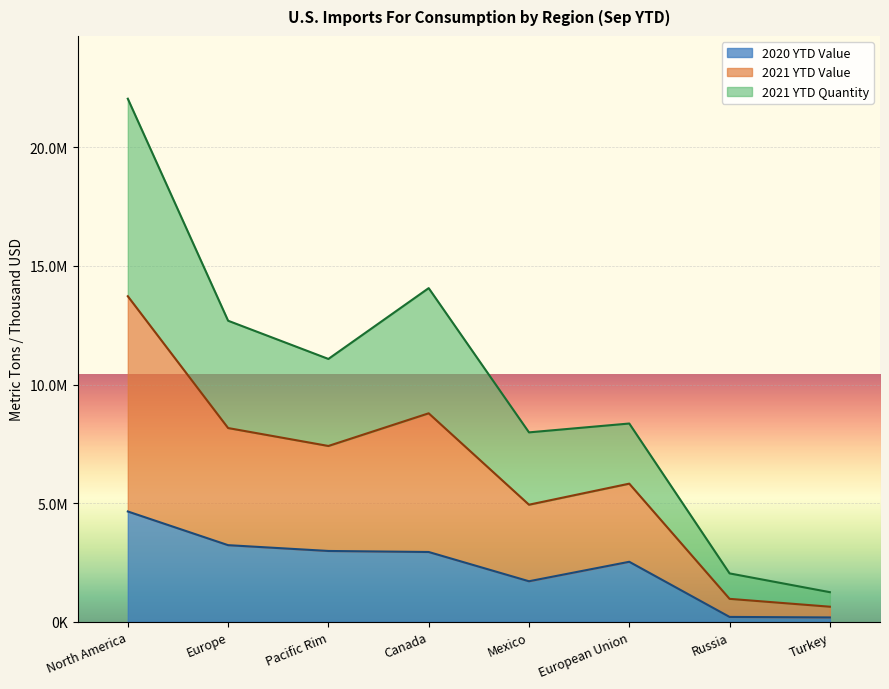

Where is 2021 YTD Quantity nearest to the value 11647175?

Pacific Rim